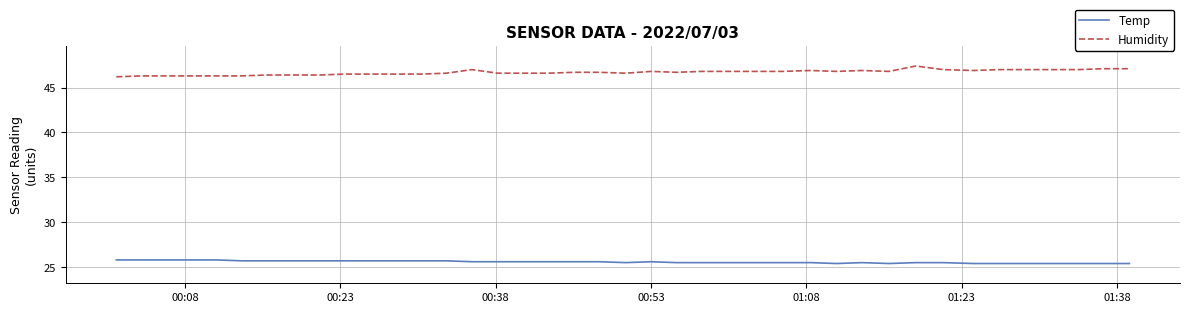

What is the smallest value displayed?

25.4